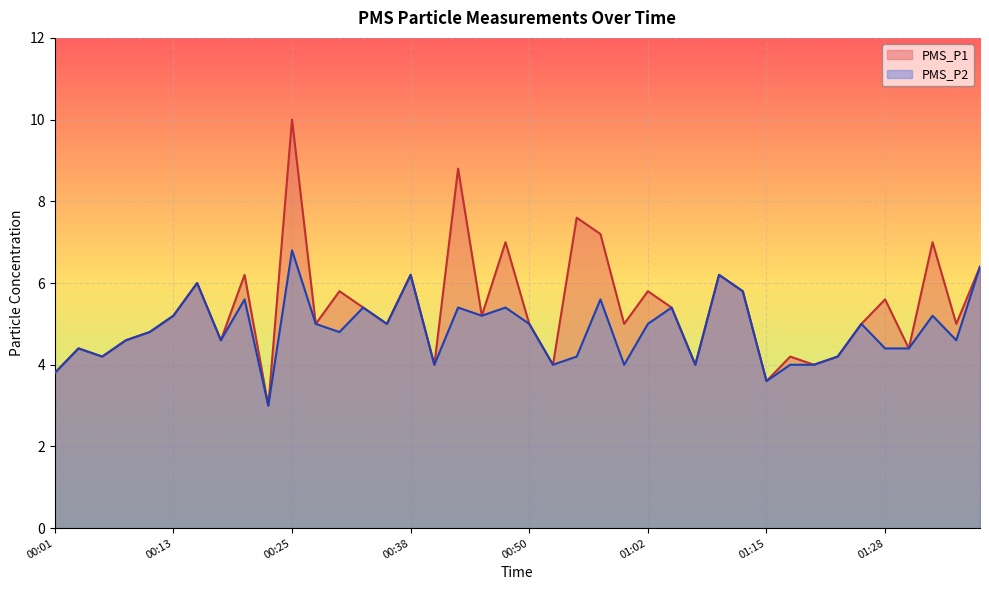

What is the lowest value of the PMS_P2 series?

3.0